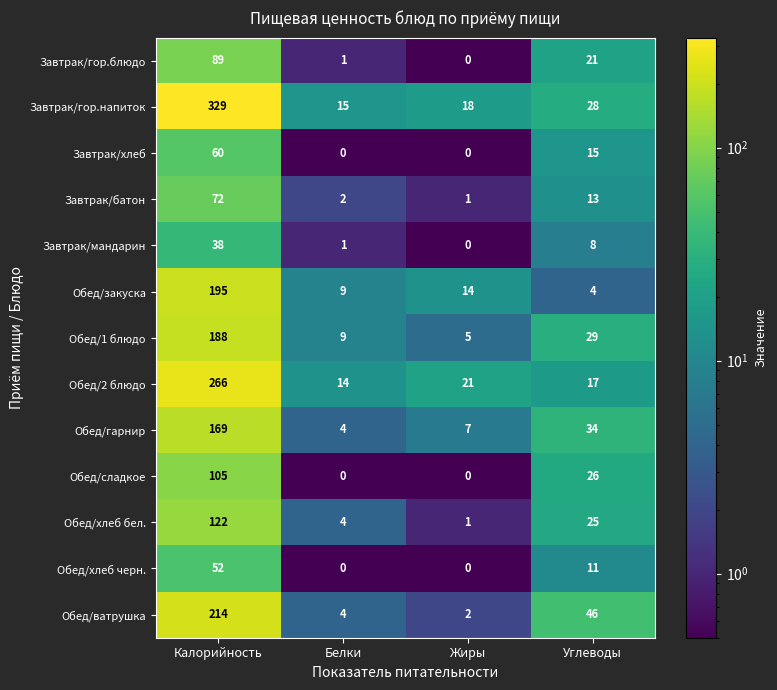

Count the number of data series in this chart.

13